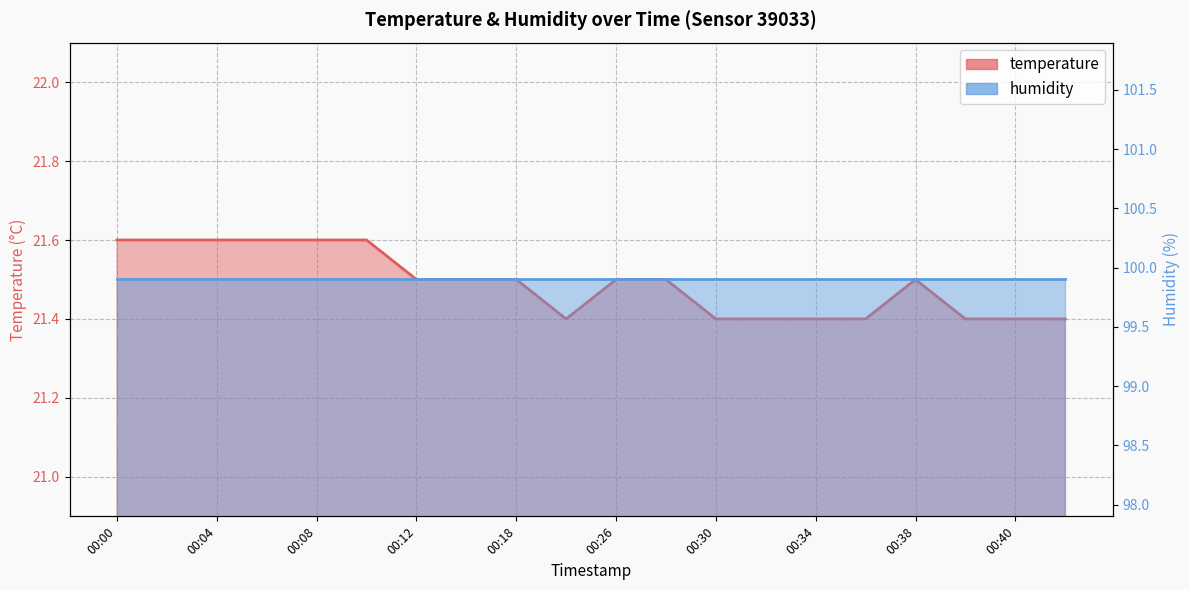

Does the chart display data point markers on the line(s)?

No